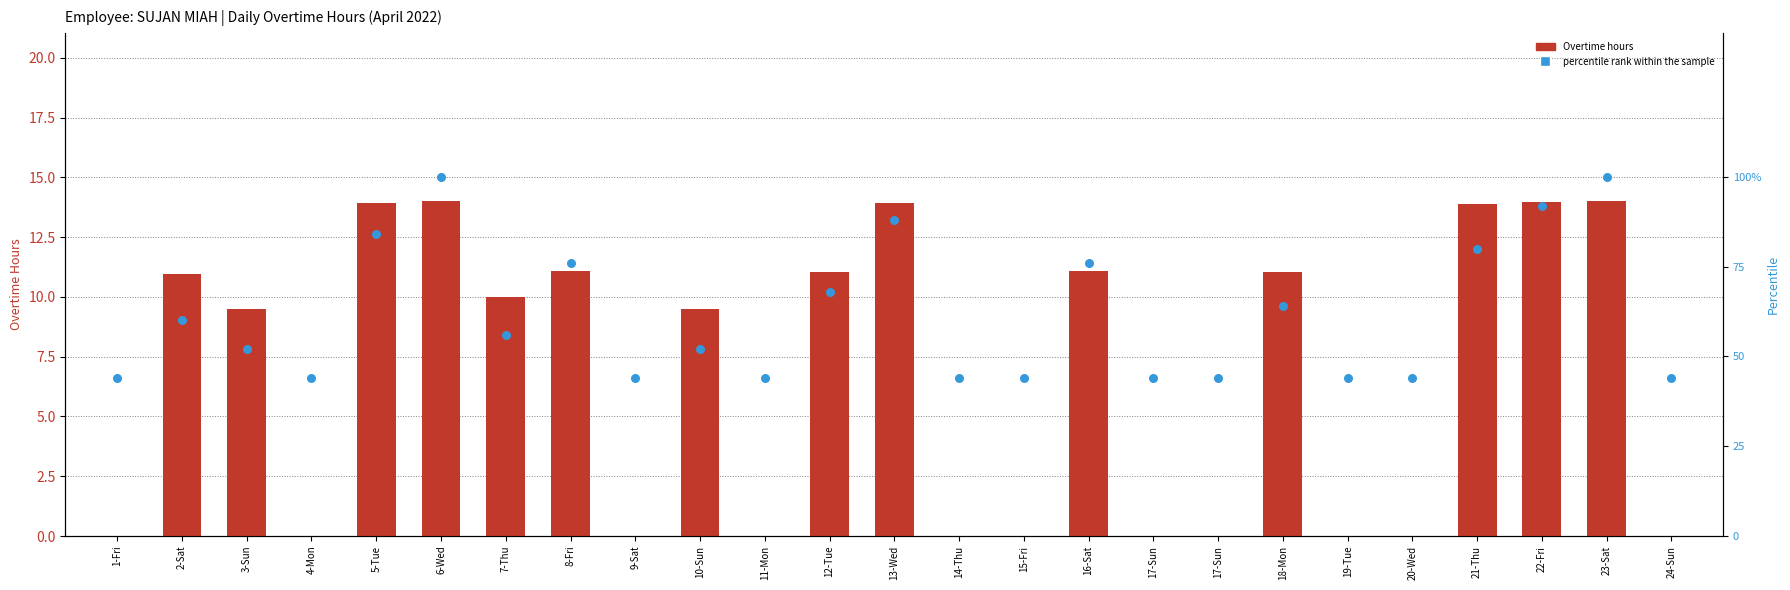

What are all the series names shown in the legend?

Overtime, percentile rank within the sample